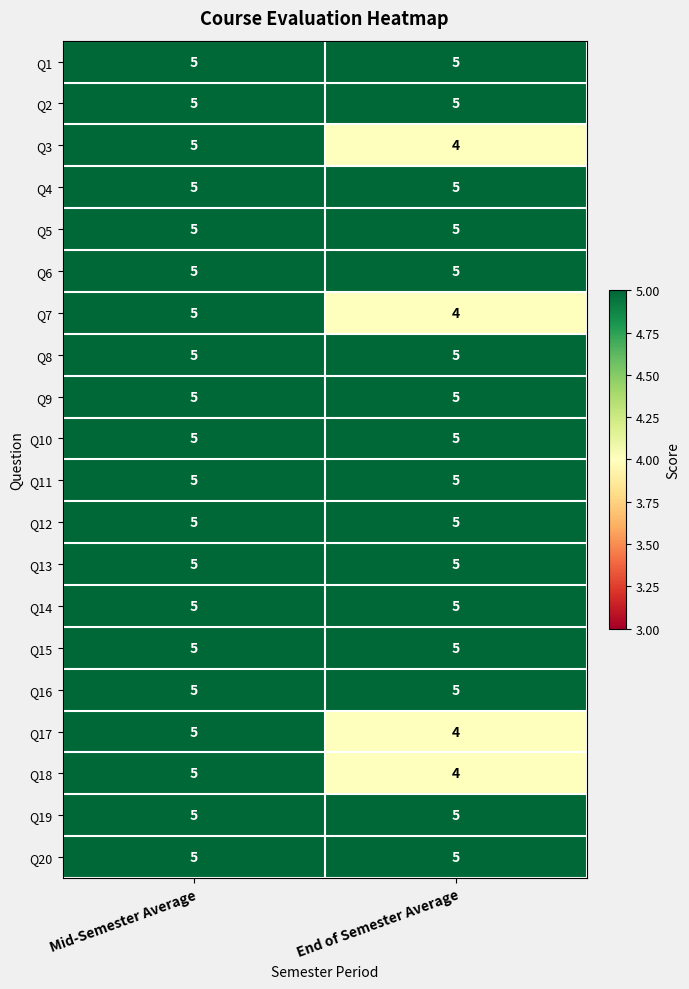

What is the sum of all Q5 values?

10